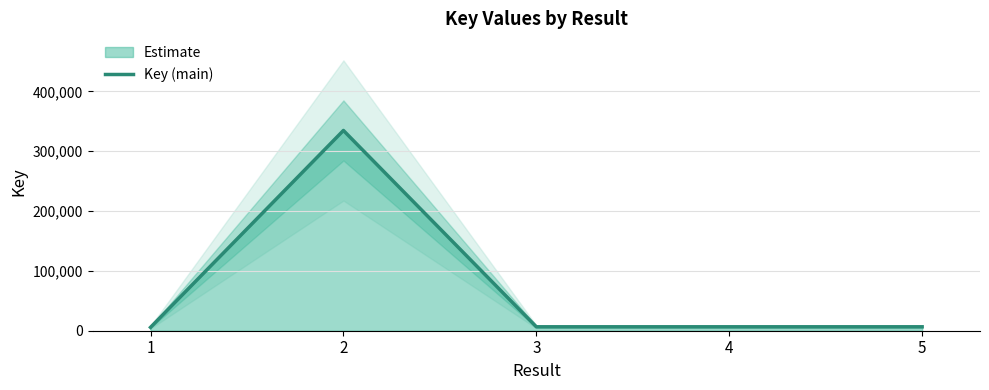

Read the value at 4, to the nearest 50.

6550